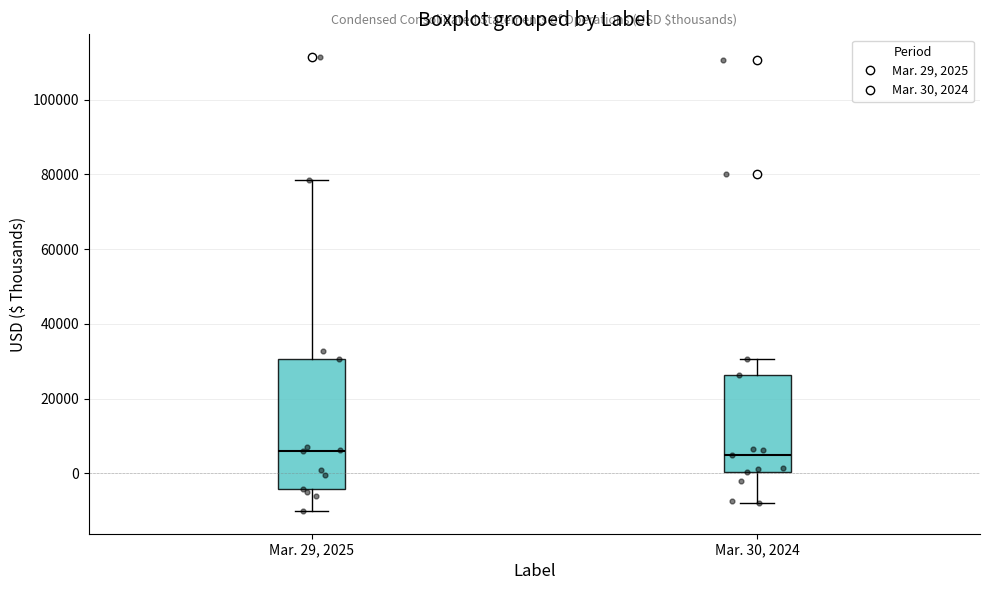

Comparing the boxes themselves (not the whiskers), which one is the tallest?

Mar. 29, 2025